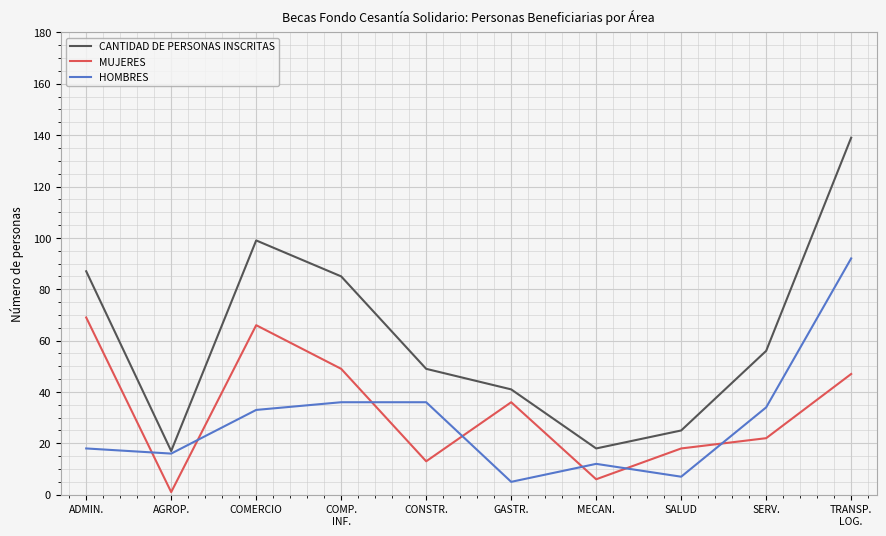

At which category does HOMBRES reach its first local valley?

AGROP.